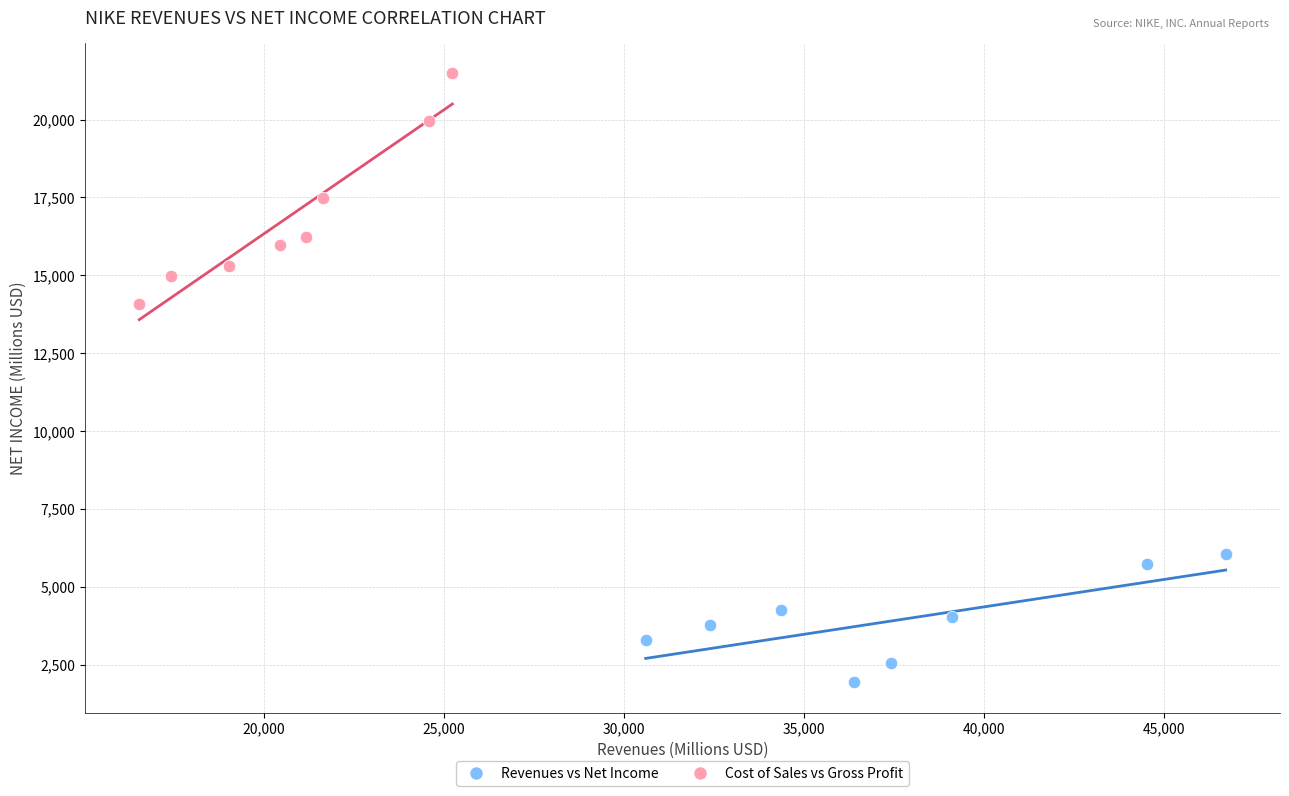

Which series reaches the minimum Y coordinate?

Revenues vs Net Income